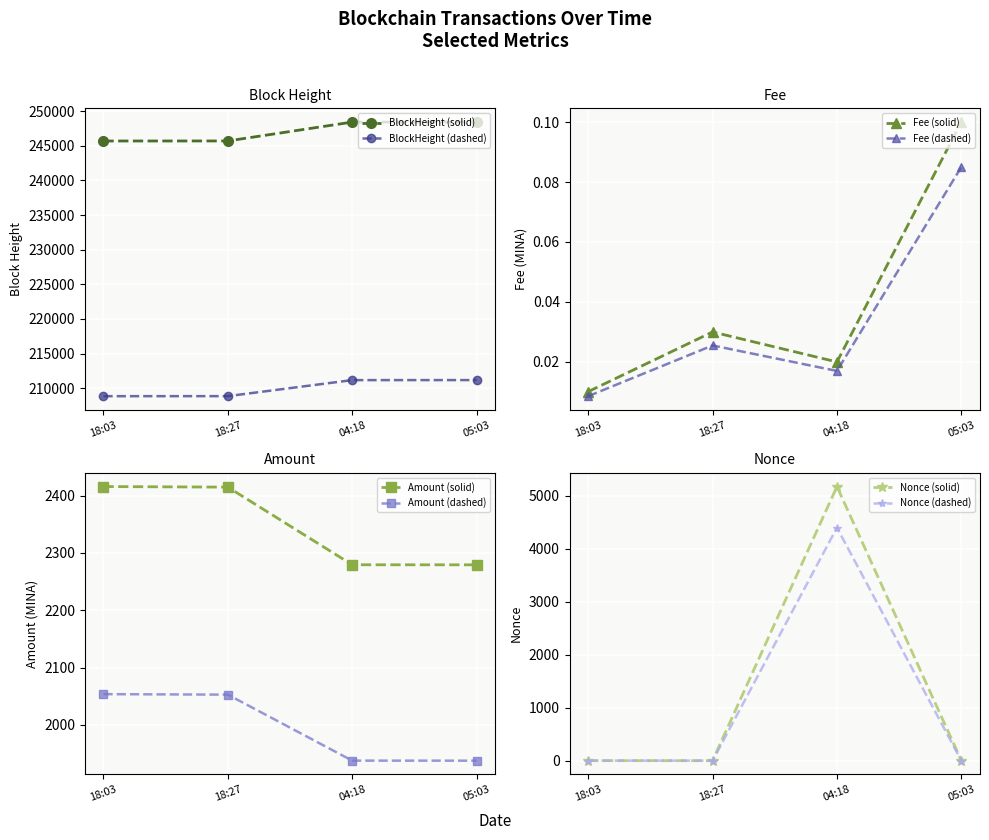

What is the minimum value for BlockHeight (dashed)?

208846.7